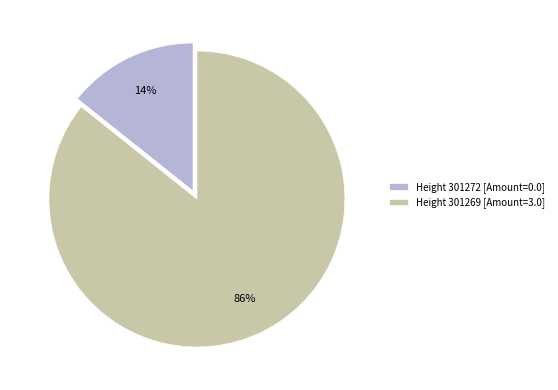

Is it true that Height 301269 [Amount=3.0] is 86% of the pie?

True